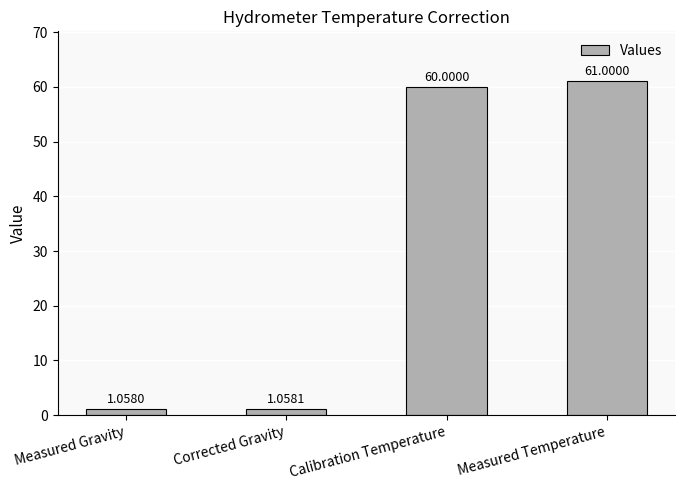

What position from the left is Corrected Gravity?

2